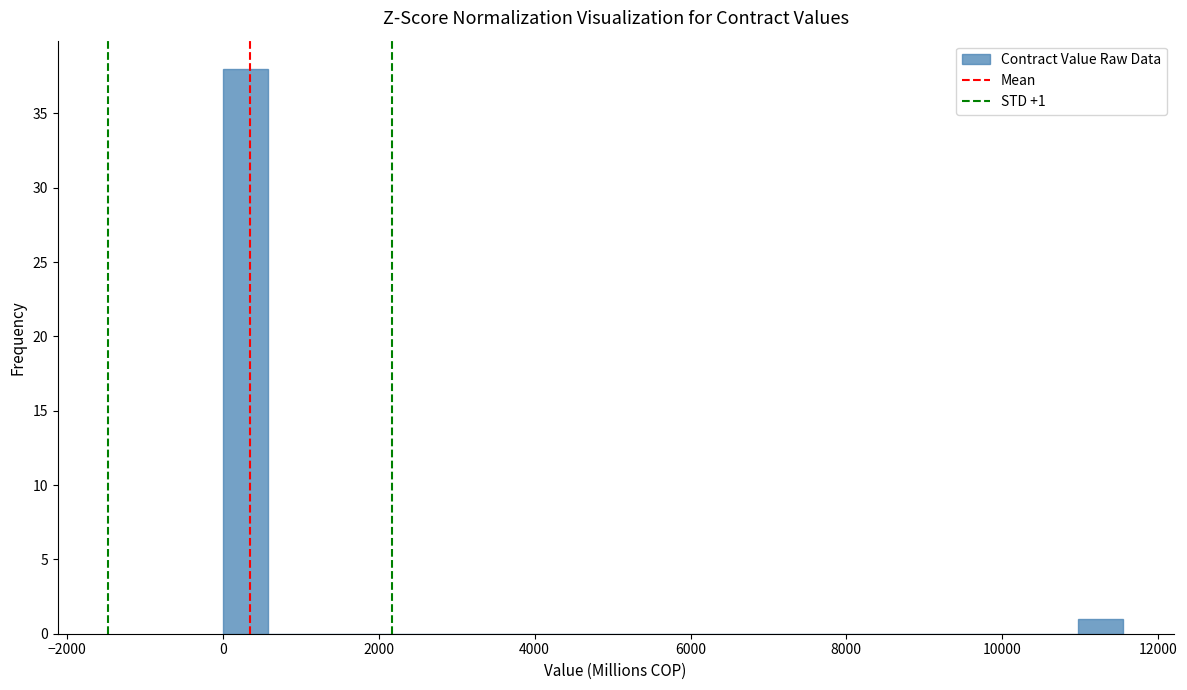

Read against the x-axis, roughly where is the centre of the tallest bar?

200